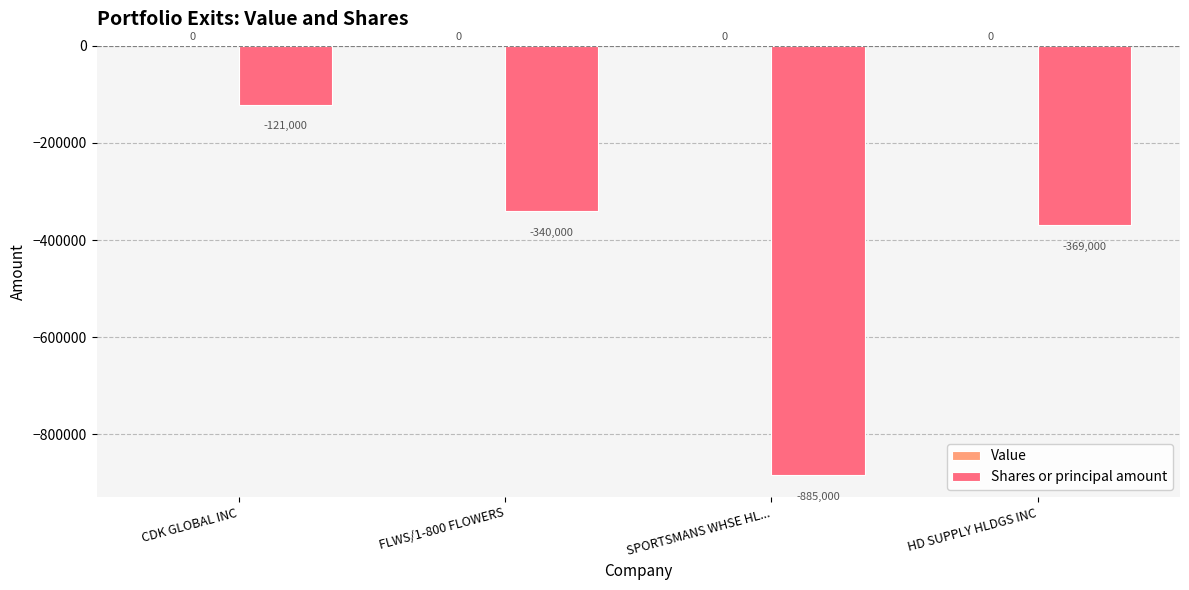

At which category does the chart reach its minimum across all series?

SPORTSMANS WHSE HL...